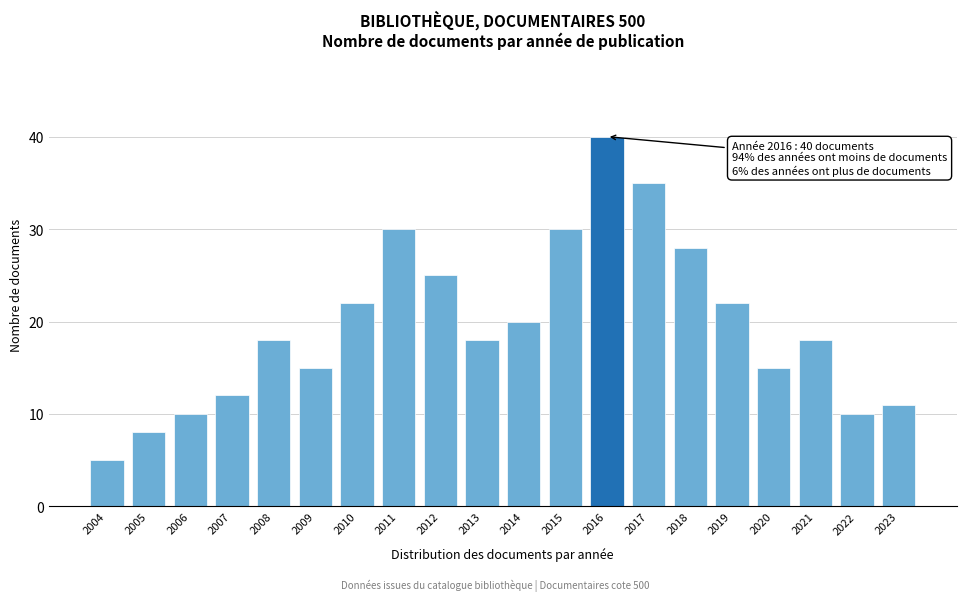

Reading left to right, extract all data points from this chart.

2004=5	2005=8	2006=10	2007=12	2008=18	2009=15	2010=22	2011=30	2012=25	2013=18	2014=20	2015=30	2016=40	2017=35	2018=28	2019=22	2020=15	2021=18	2022=10	2023=11